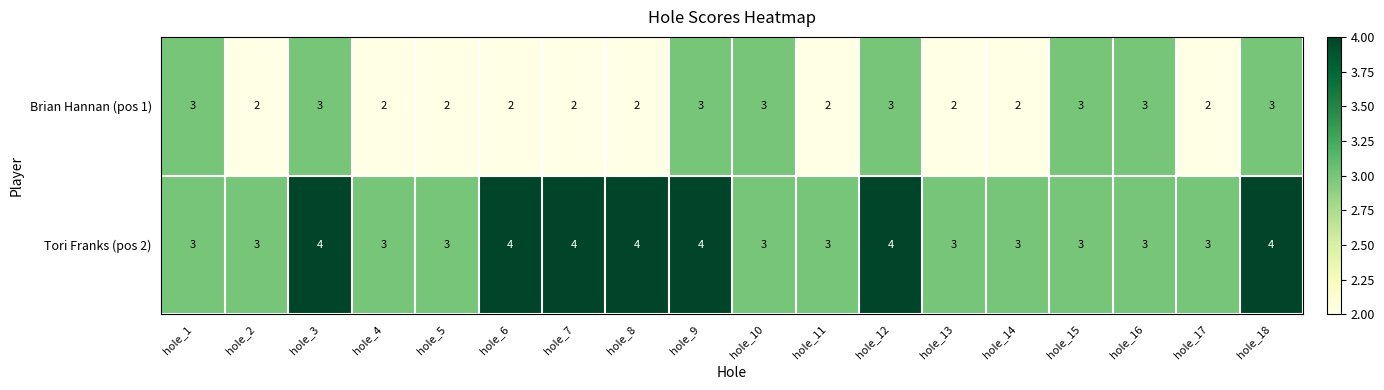

What is the sum of the Tori Franks (pos 2) values at hole_14 and hole_9?

7